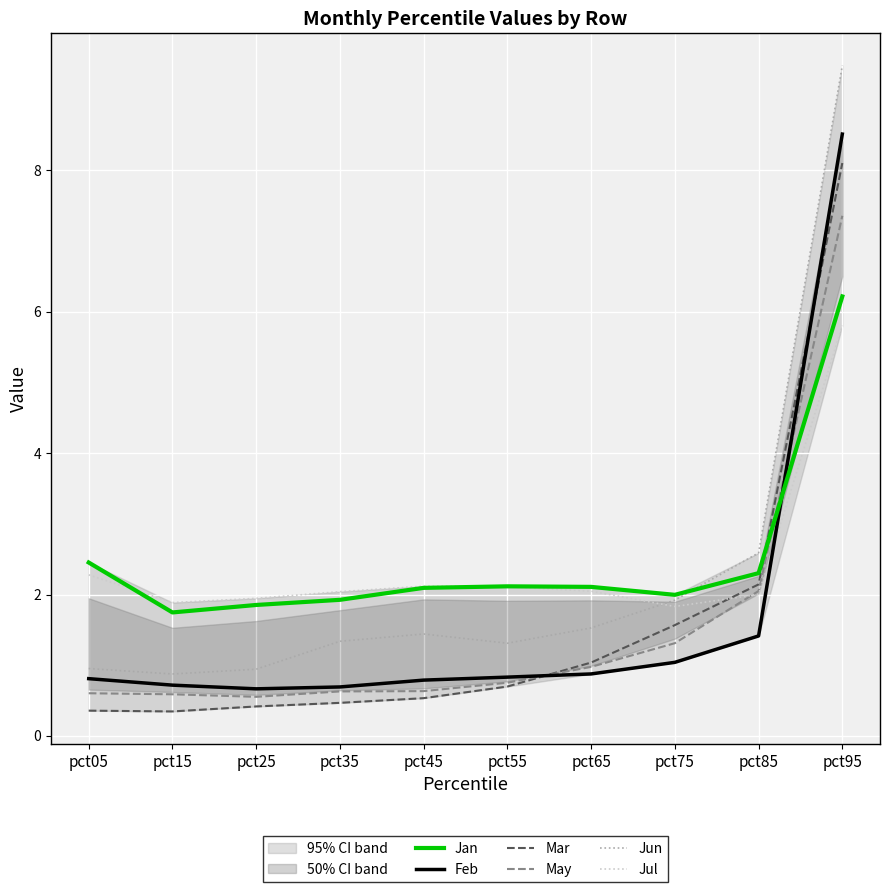

Between pct15 and pct25, which series saw the biggest shift?

Jan